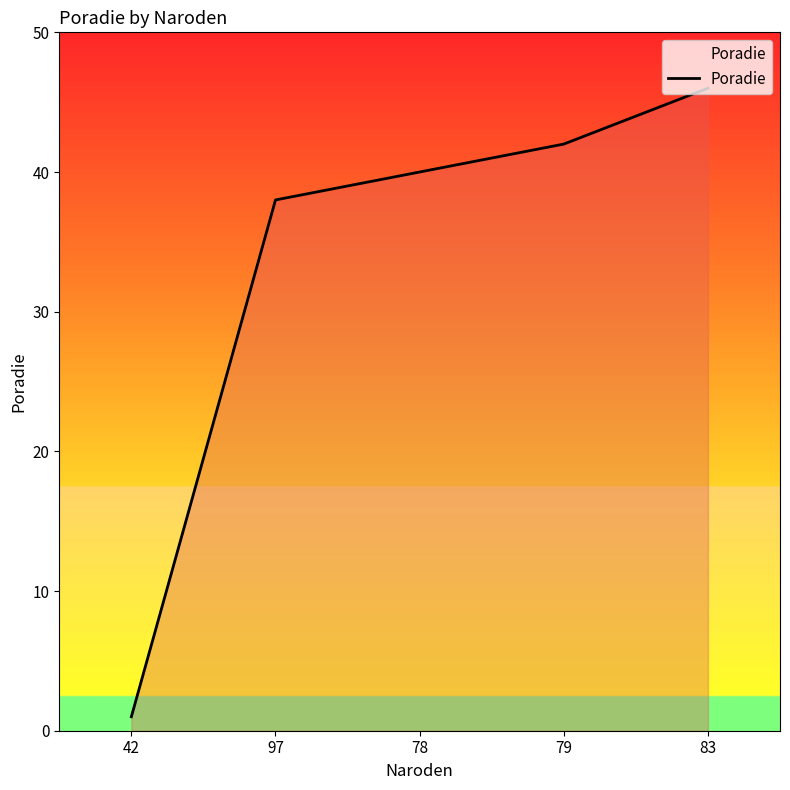

True or false: the data shows 38 at 97.

True